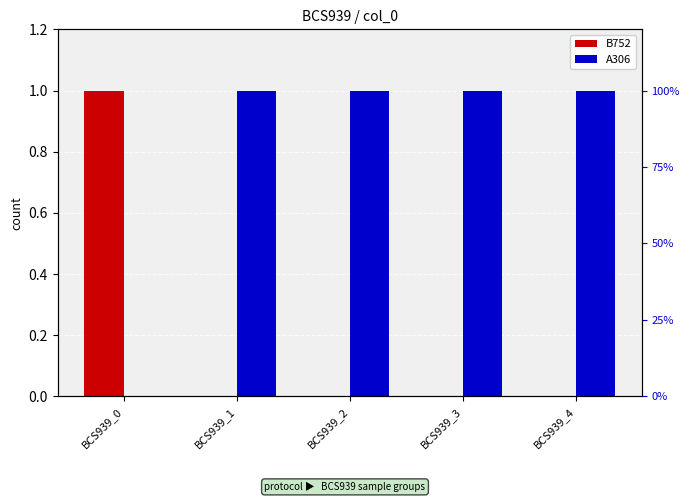

How many values in B752 are above zero?

1